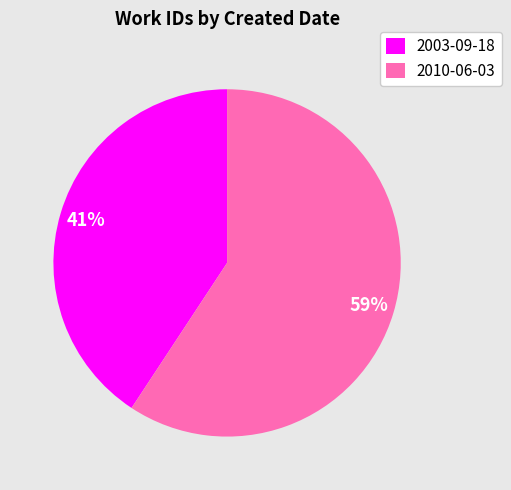

Do 2003-09-18 and 2010-06-03 together represent more than half of the pie?

Yes